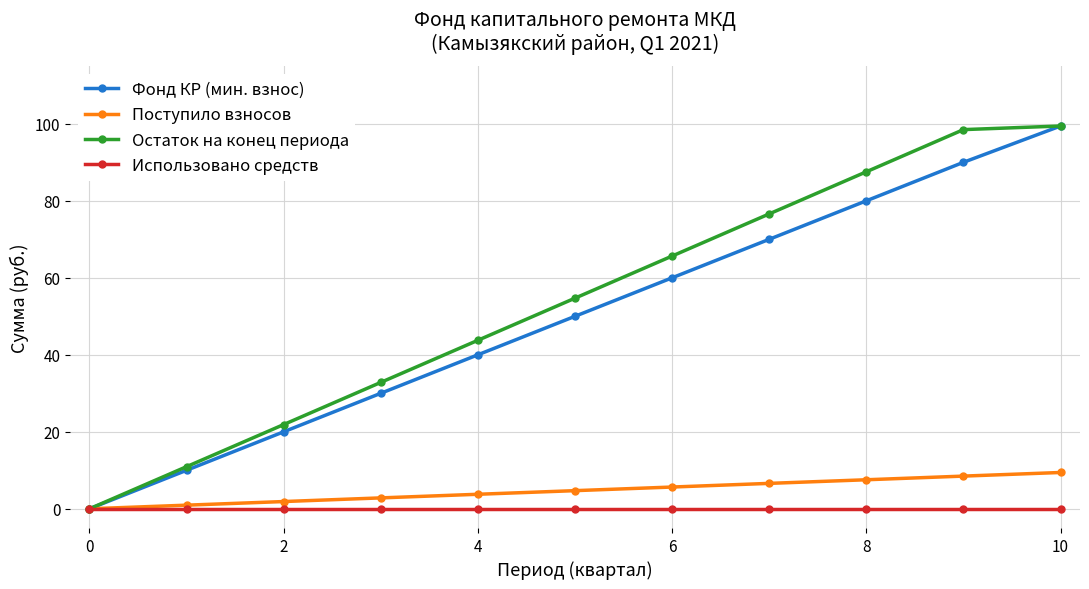

What is the average value of the Остаток на конец периода series?

53.8